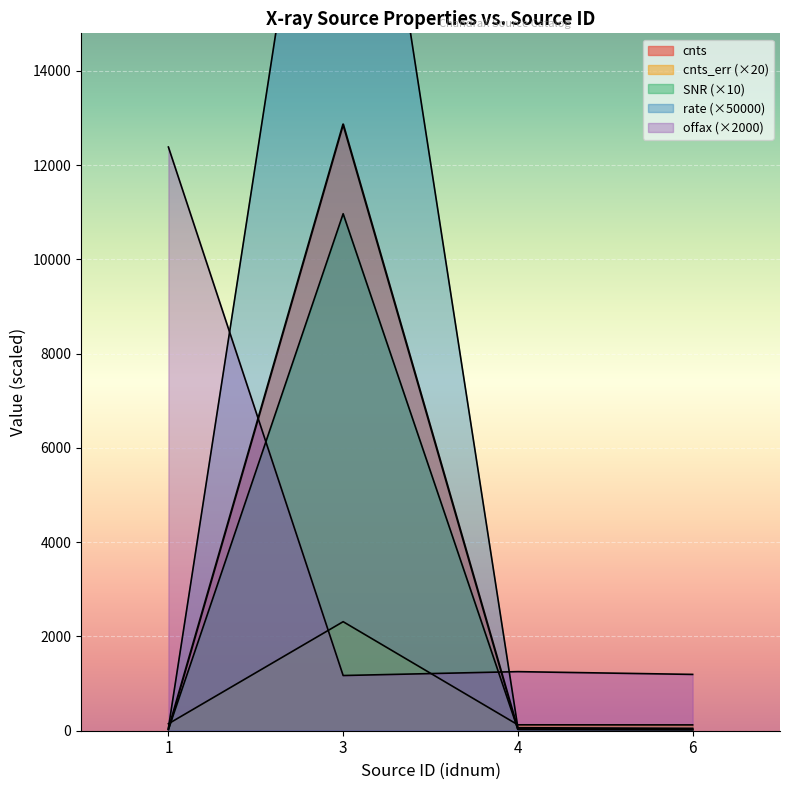

What is the minimum value shown in the chart?

22.8